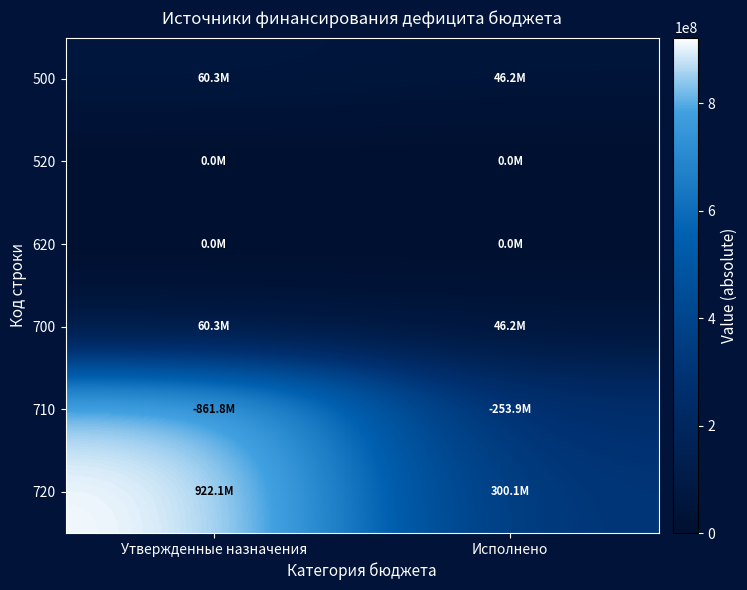

Which series has the widest spread of values?

720